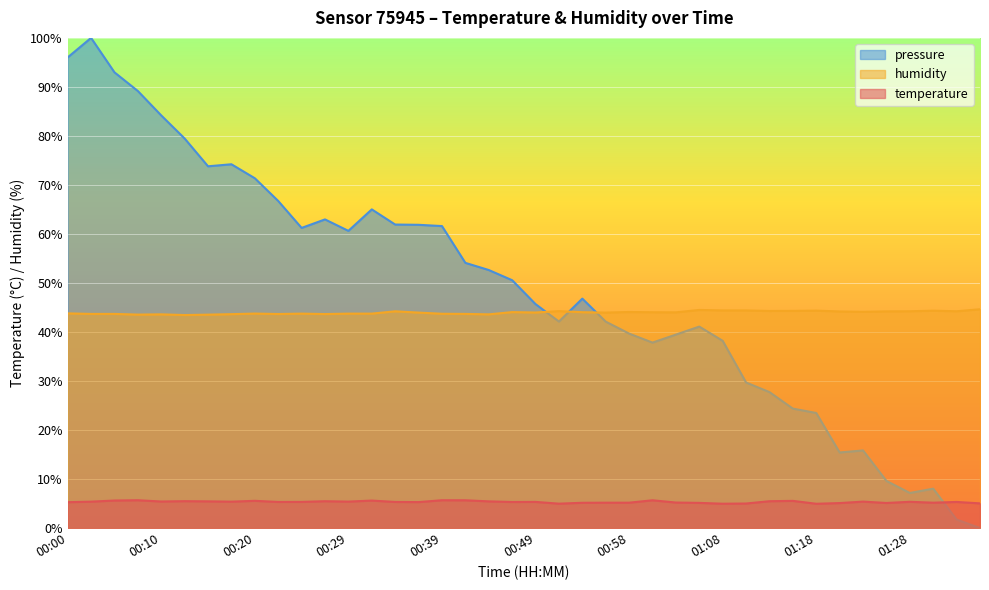

What is the total value across all series at 01:25?

49.3